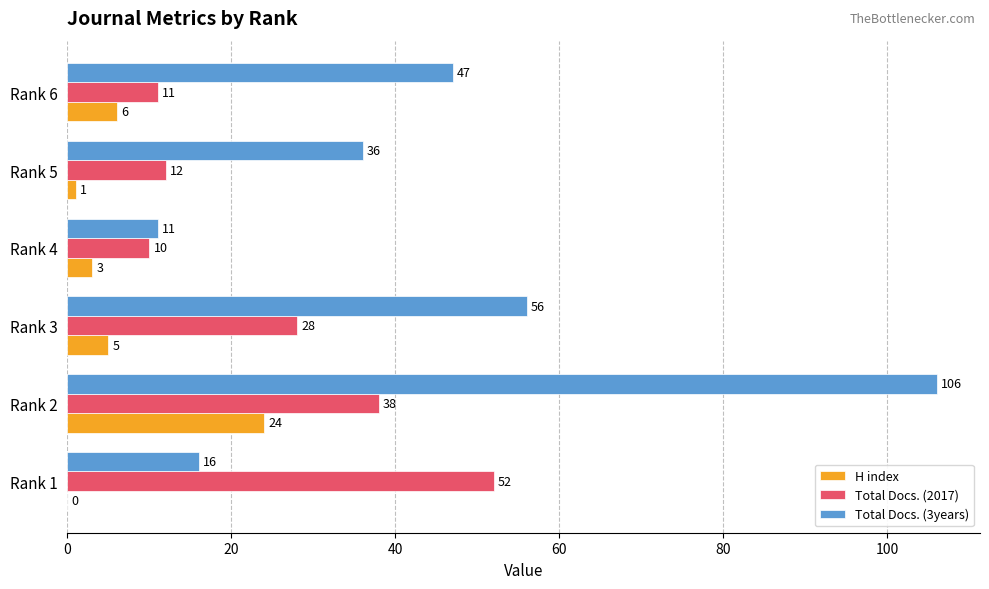

Which series has the largest range (max minus min)?

Total Docs. (3years)